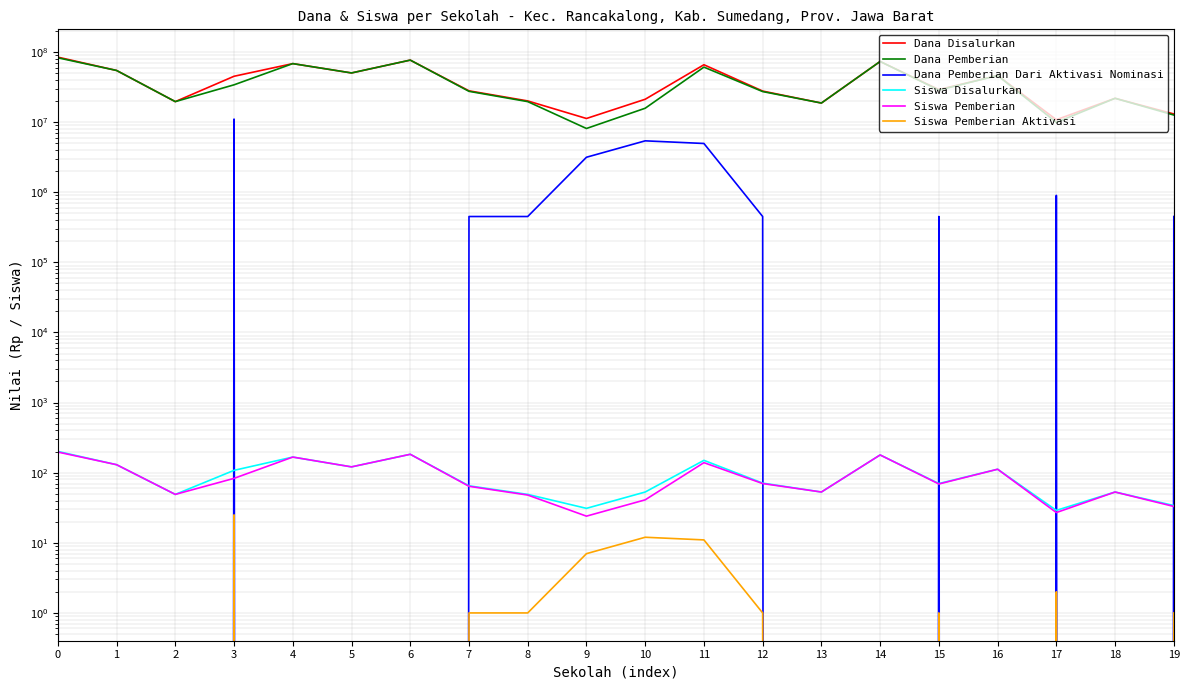

Reading left to right, transcribe all the data shown in this chart.

Dana Disalurkan: 0=84375000	1=54450000	2=19575000	3=45000000	4=68175000	5=50175000	6=76500000	7=27900000	8=20025000	9=11250000	10=21150000	11=65700000	12=27675000	13=18675000	14=73125000	15=29025000	16=46125000	17=10800000	18=21825000	19=13050000
Dana Pemberian: 0=82575000	1=54450000	2=19575000	3=33975000	4=68175000	5=50175000	6=76500000	7=27450000	8=19575000	9=8100000	10=15750000	11=60750000	12=27225000	13=18675000	14=73125000	15=28575000	16=46125000	17=9900000	18=21825000	19=12600000
Dana Pemberian Dari Aktivasi Nominasi: 0=1800000	1=0	2=0	3=11025000	4=0	5=0	6=0	7=450000	8=450000	9=3150000	10=5400000	11=4950000	12=450000	13=0	14=0	15=450000	16=0	17=900000	18=0	19=450000
Siswa Disalurkan: 0=201	1=130	2=49	3=108	4=167	5=121	6=183	7=65	8=49	9=31	10=53	11=150	12=71	13=53	14=179	15=70	16=112	17=29	18=53	19=34
Siswa Pemberian: 0=197	1=130	2=49	3=83	4=167	5=121	6=183	7=64	8=48	9=24	10=41	11=139	12=70	13=53	14=179	15=69	16=112	17=27	18=53	19=33
Siswa Pemberian Aktivasi: 0=4	1=0	2=0	3=25	4=0	5=0	6=0	7=1	8=1	9=7	10=12	11=11	12=1	13=0	14=0	15=1	16=0	17=2	18=0	19=1